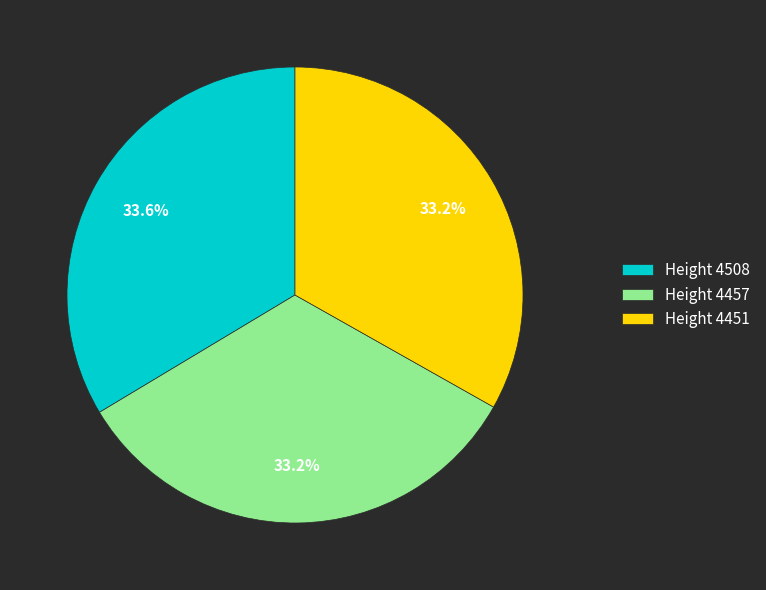

Approximately how many times larger is the value at Height 4451 compared to Height 4457?

1.0